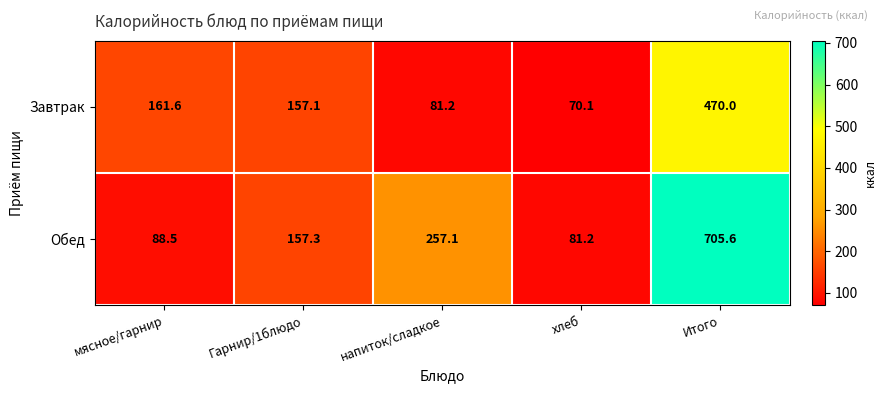

How many values in the Обед series exceed 157?

3